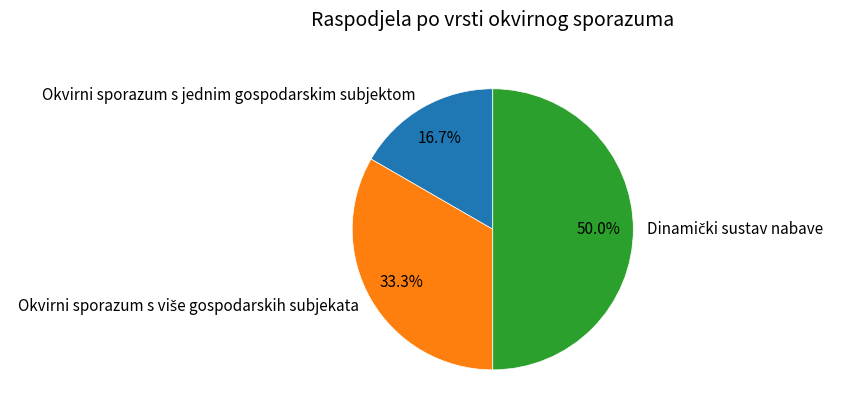

Does Okvirni sporazum s jednim gospodarskim subjektom account for over 50% of the chart?

No